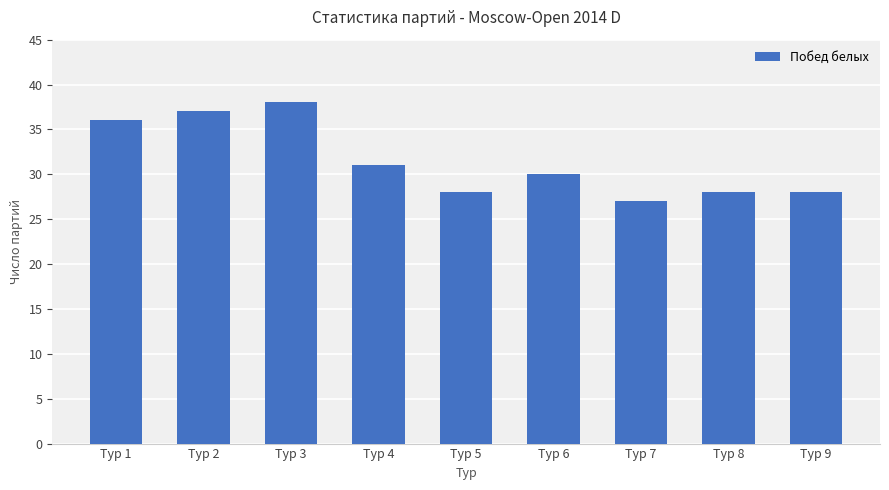

Is it true that the value at Тур 5 is 28?

True